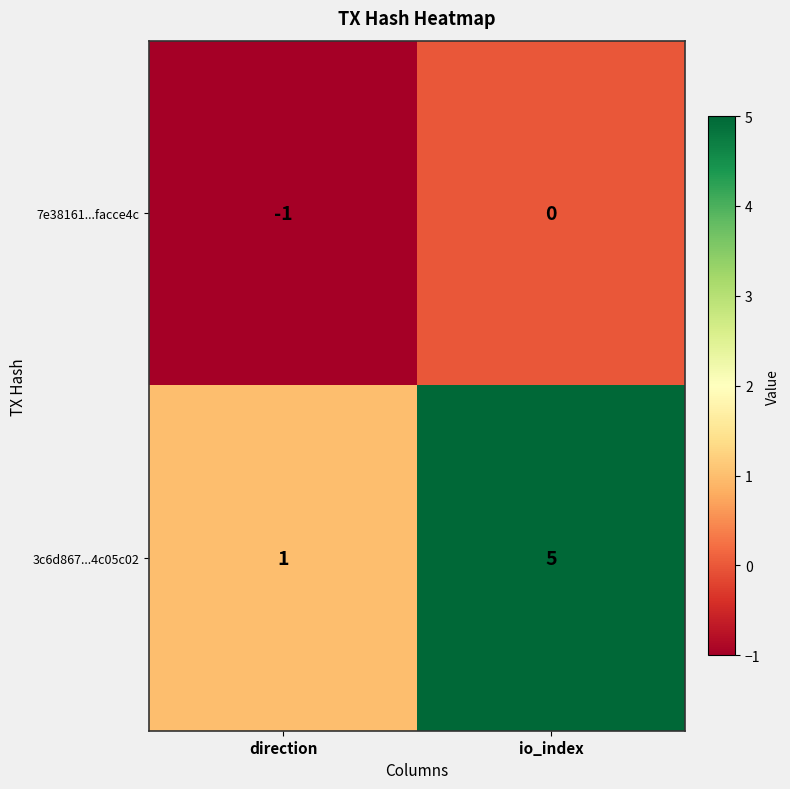

What is the total value across all series at io_index?

5